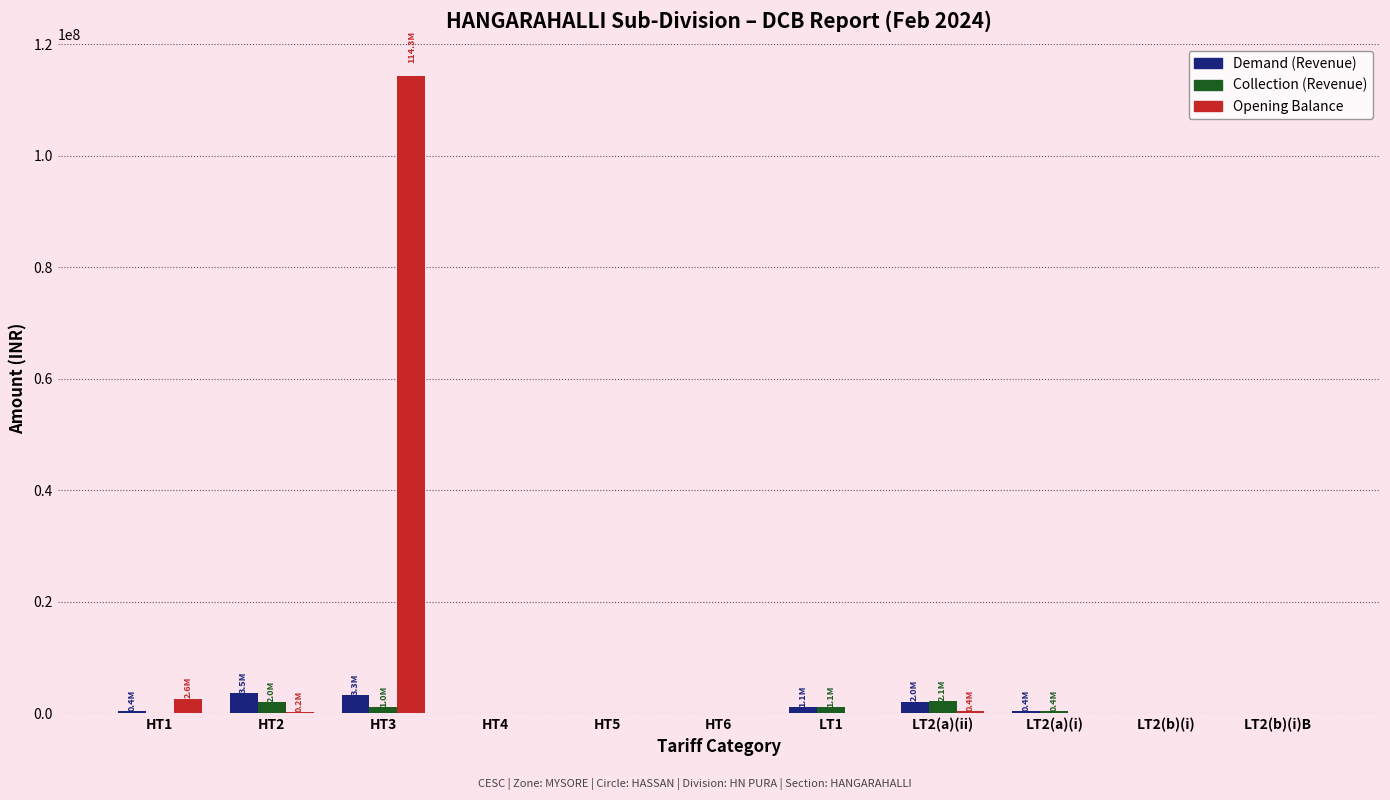

How many groups of bars are there?

11